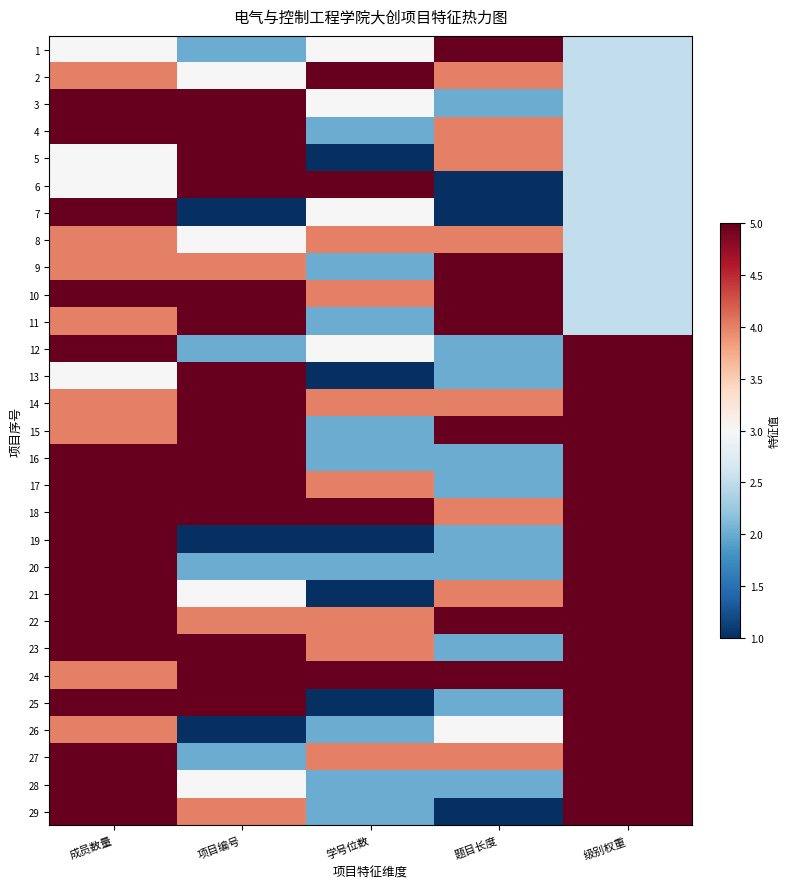

Rank the series by their maximum value, from highest to lowest.

1, 2, 3, 4, 5, 6, 7, 9, 10, 11, 12, 13, 14, 15, 16, 17, 18, 19, 20, 21, 22, 23, 24, 25, 26, 27, 28, 29, 8